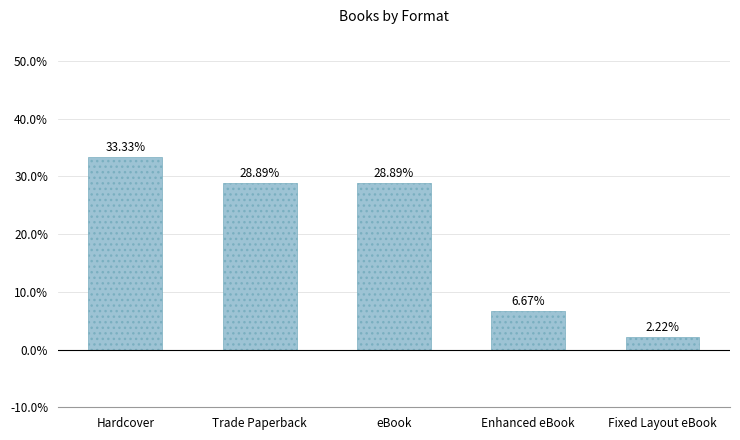

What is the change in value from Trade Paperback to Enhanced eBook?

-22.2